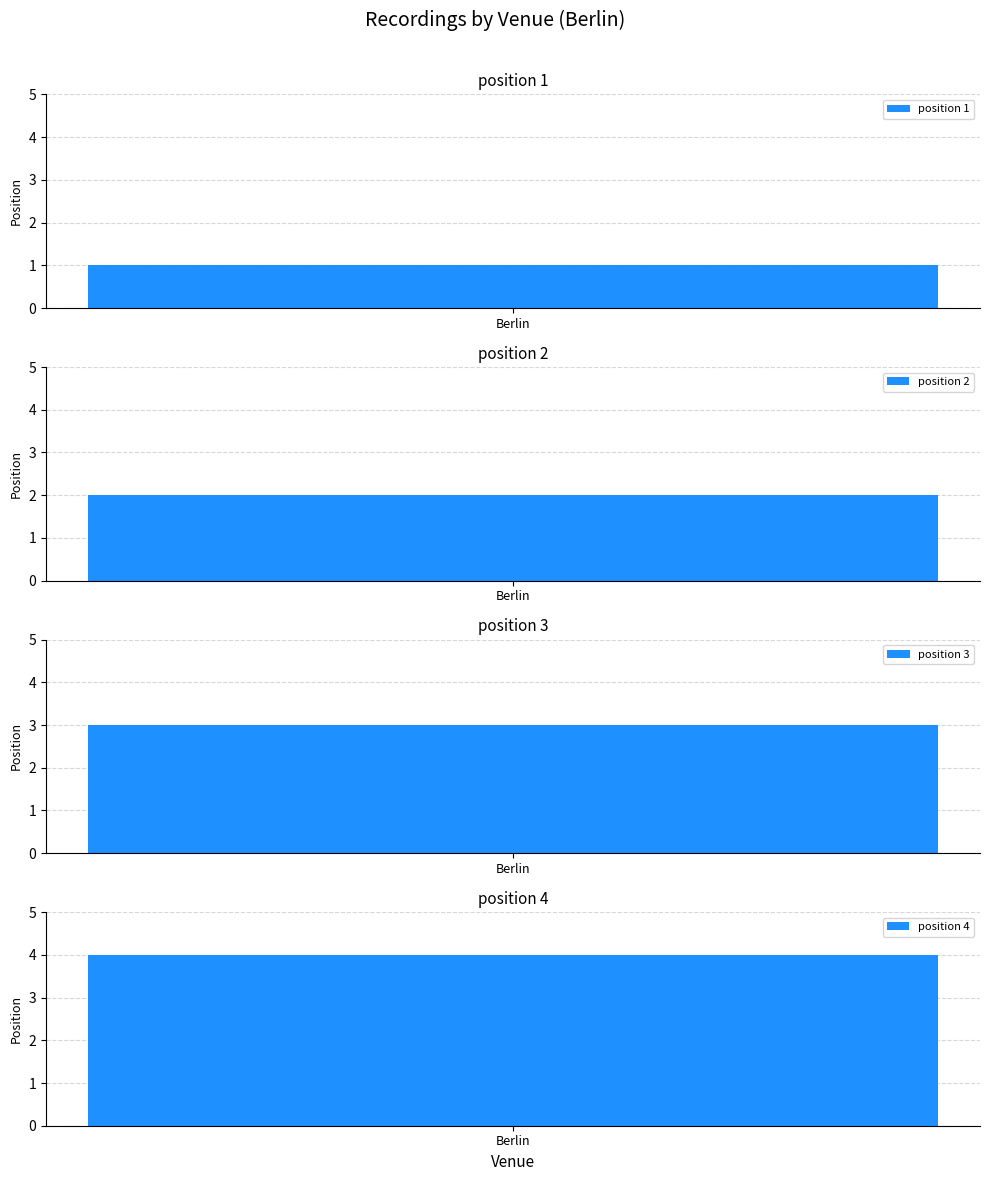

The value at 1 is 2. True or false?

True